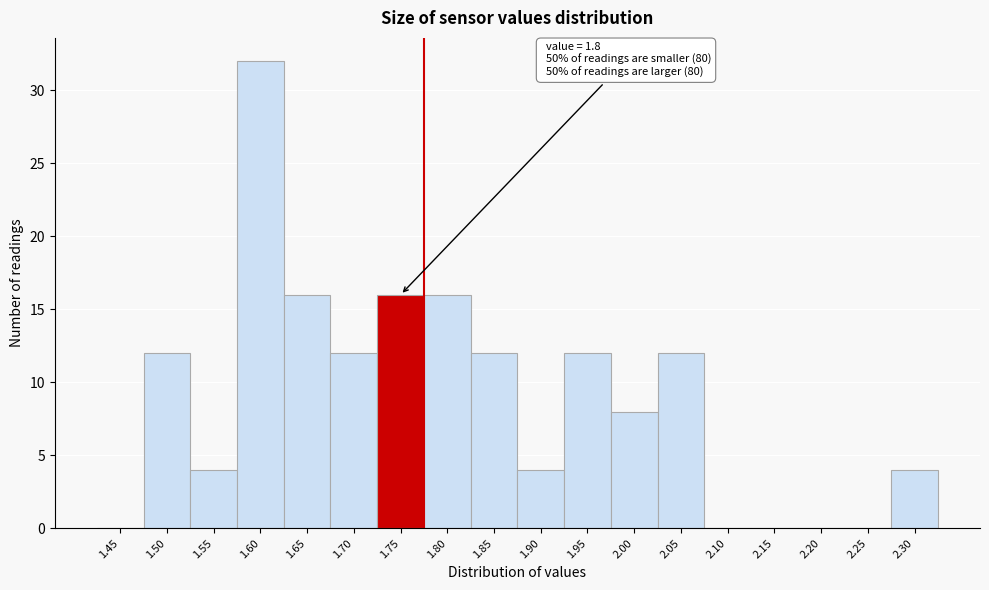

What is the sum of all values?

160